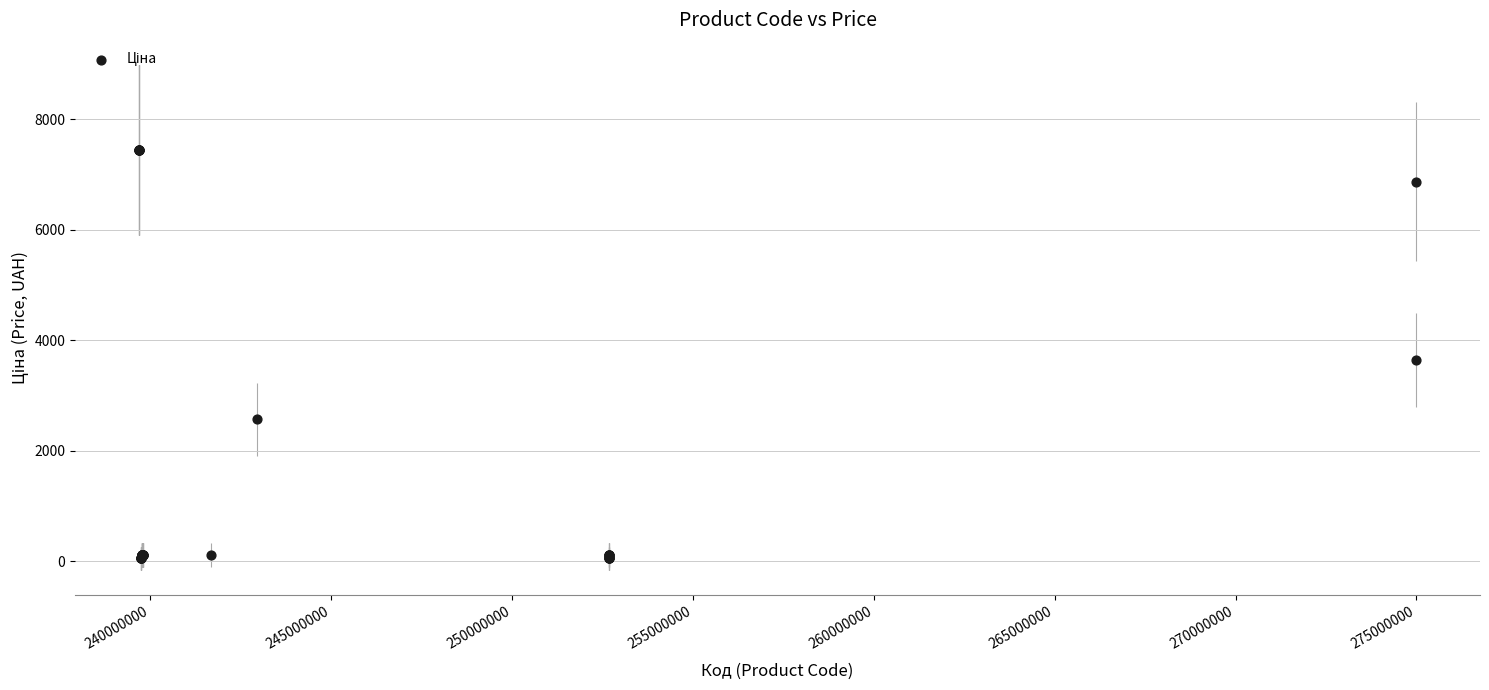

What Y value in the scatter plot is closest to 3746?

3640.8